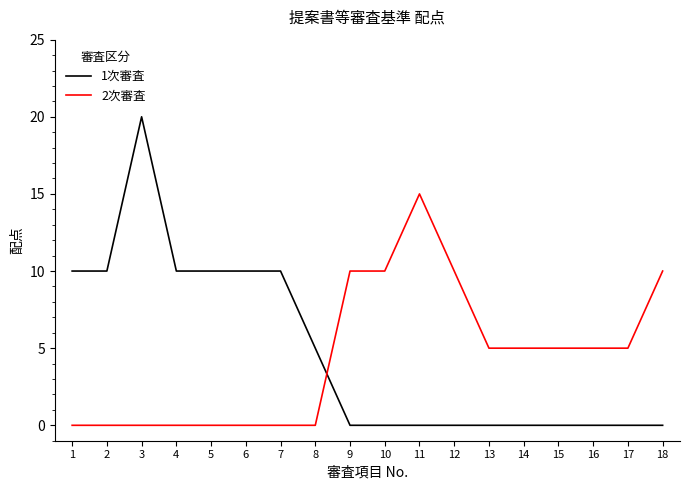

Which series ends up on top after the final intersection of 1次審査 and 2次審査?

2次審査